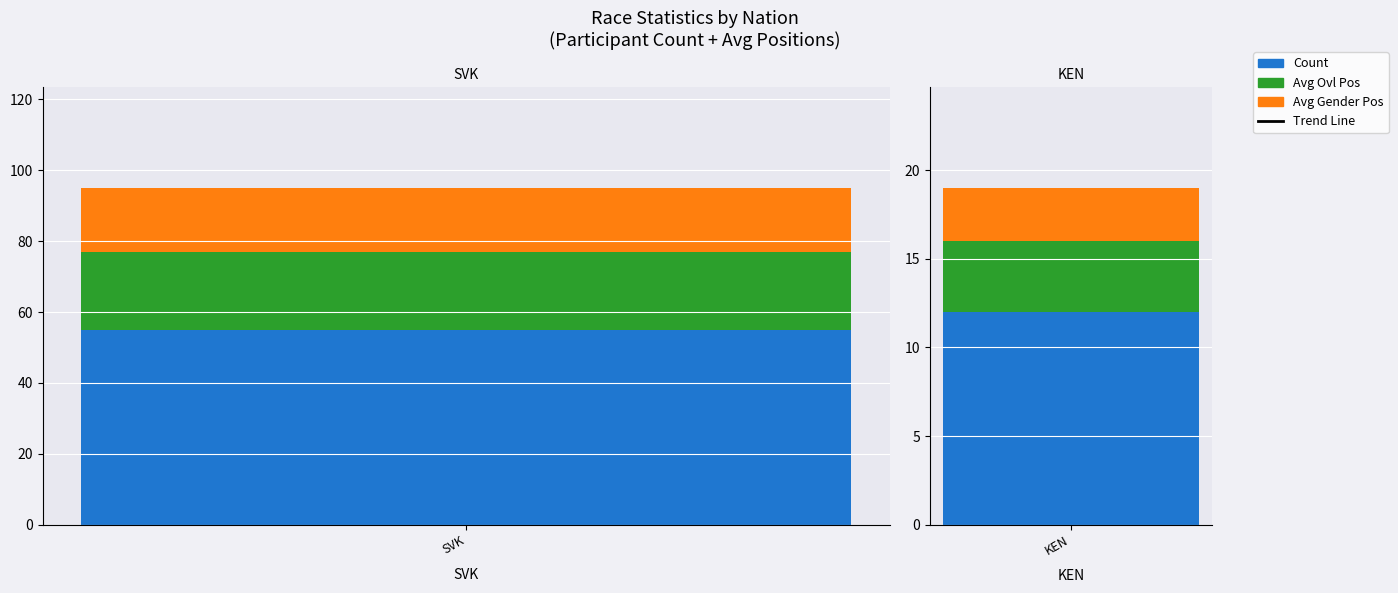

What position from the right is SVK?

2